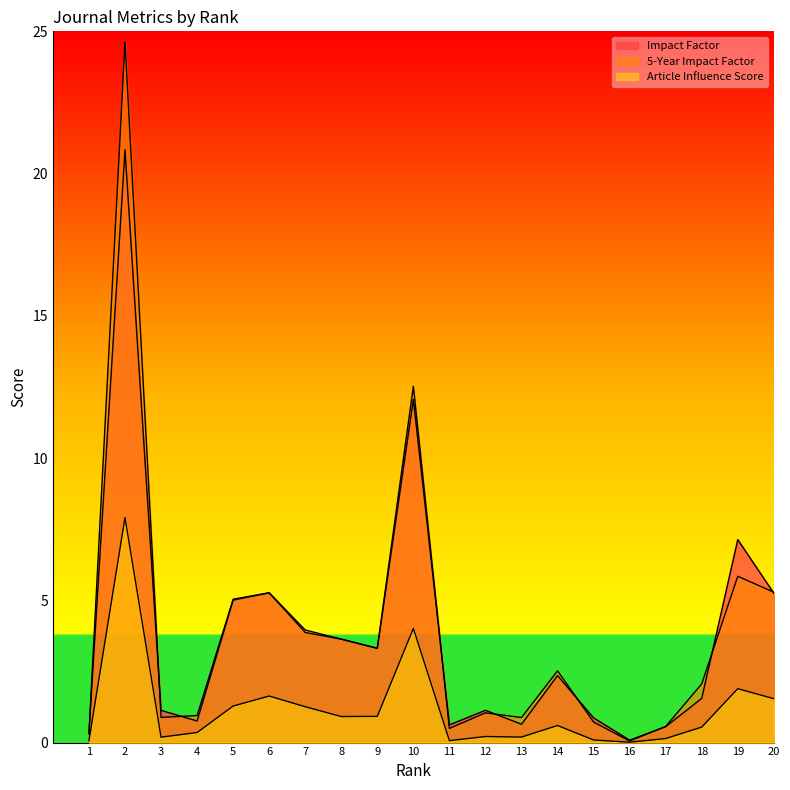

Which category has the lowest value across all series?

16